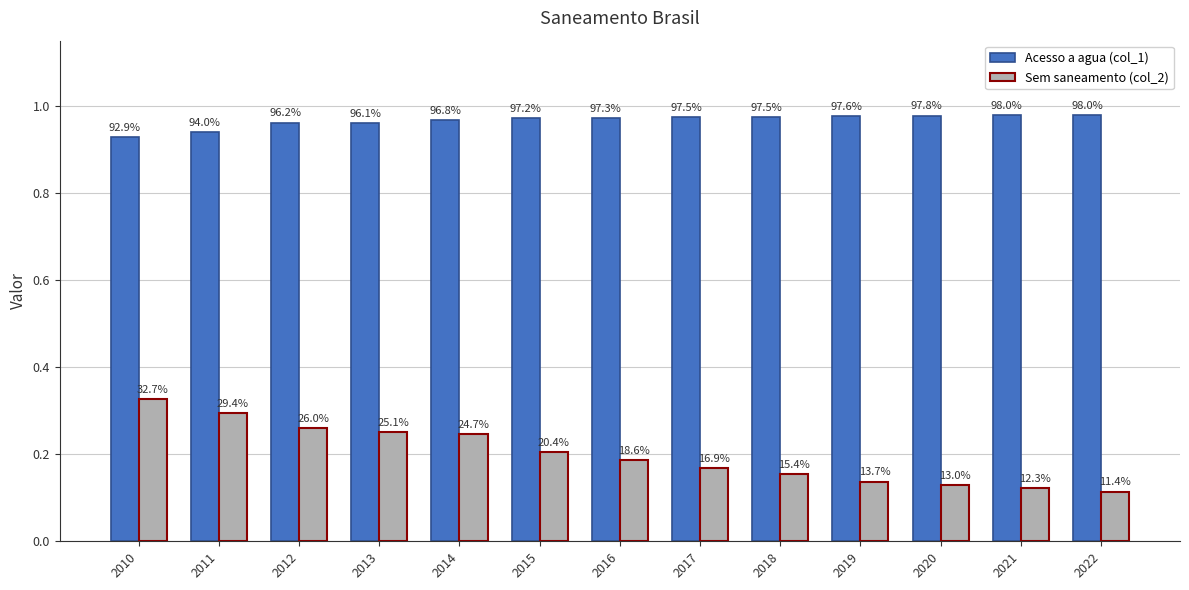

Read the Sem saneamento (col_2) value at 2015.

0.2